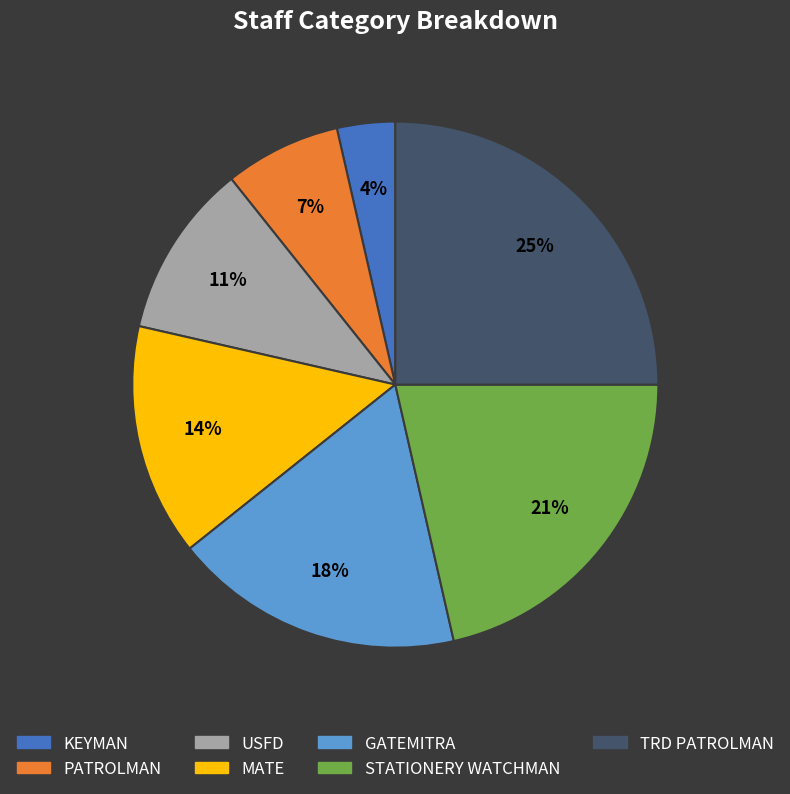

How many segments does this pie chart have?

7